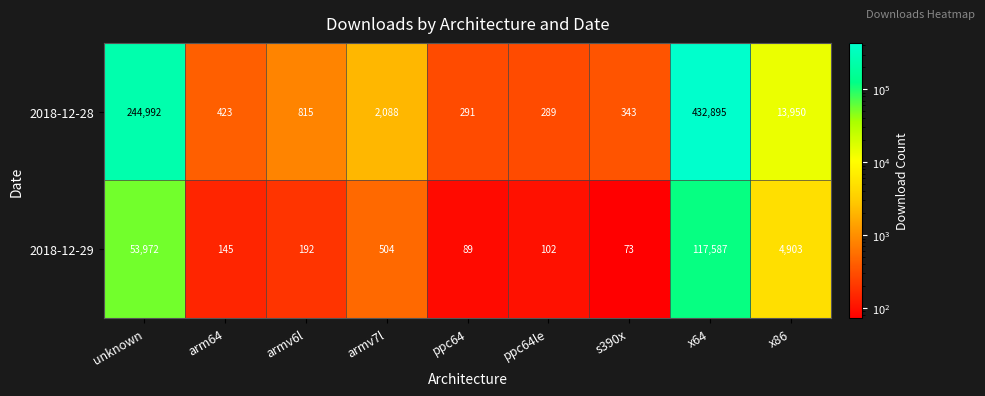

What is the maximum value shown in the chart?

432895